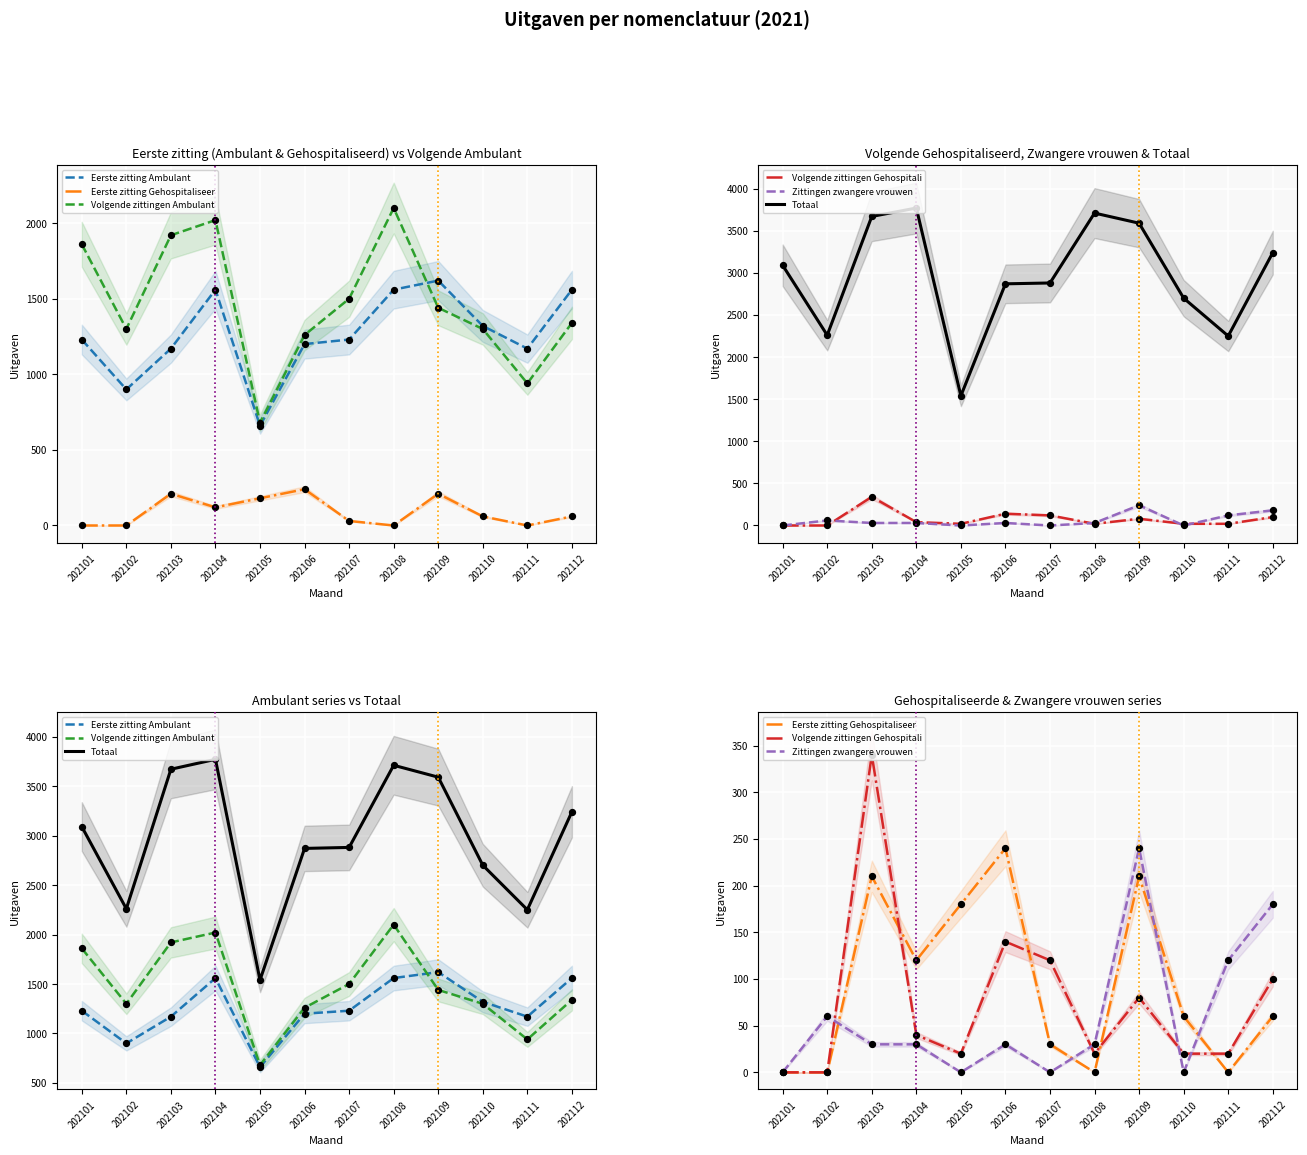

Which series has the widest spread of Y values?

Totaal